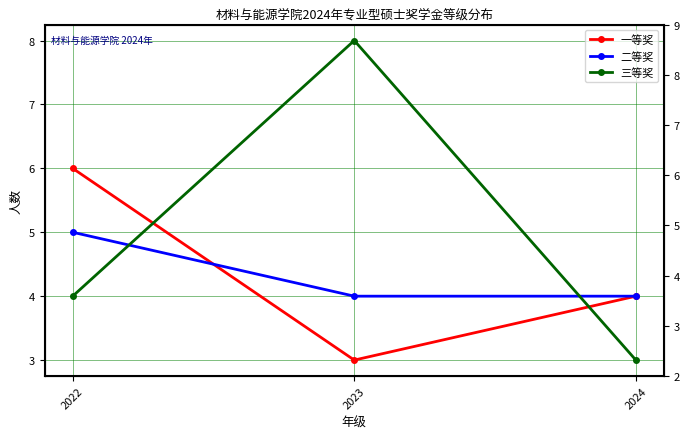

How many 一等奖 values are between 3 and 6?

3